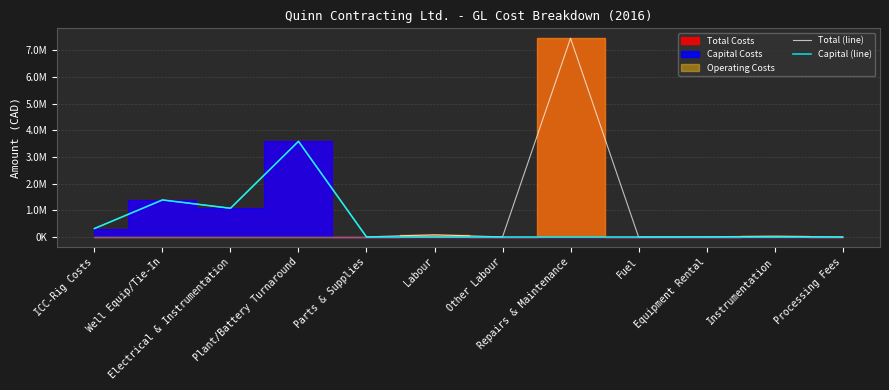

Is this an area chart (filled region under the line)?

No